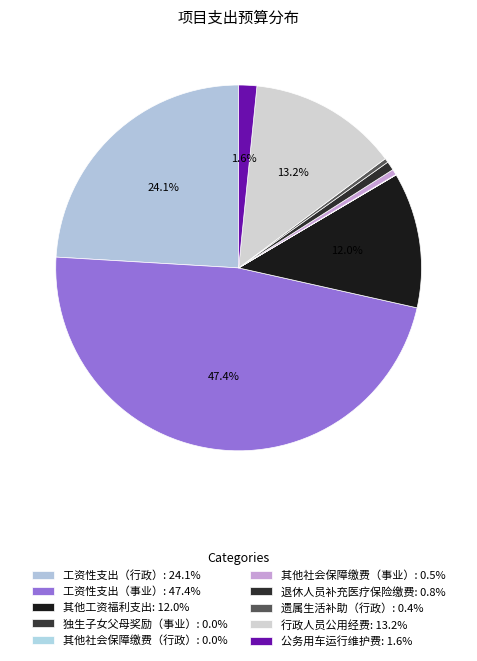

Count the number of slices in the pie.

10